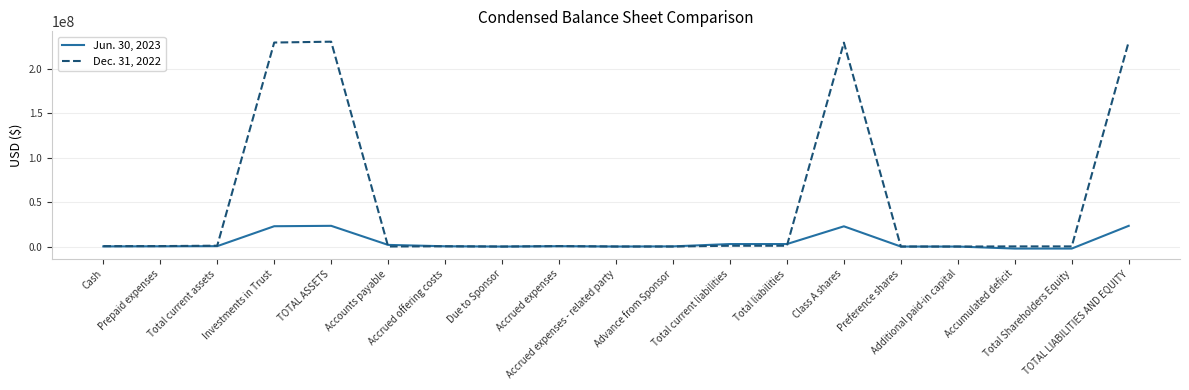

Where does the Jun. 30, 2023 series first go above 311430?

Total current assets